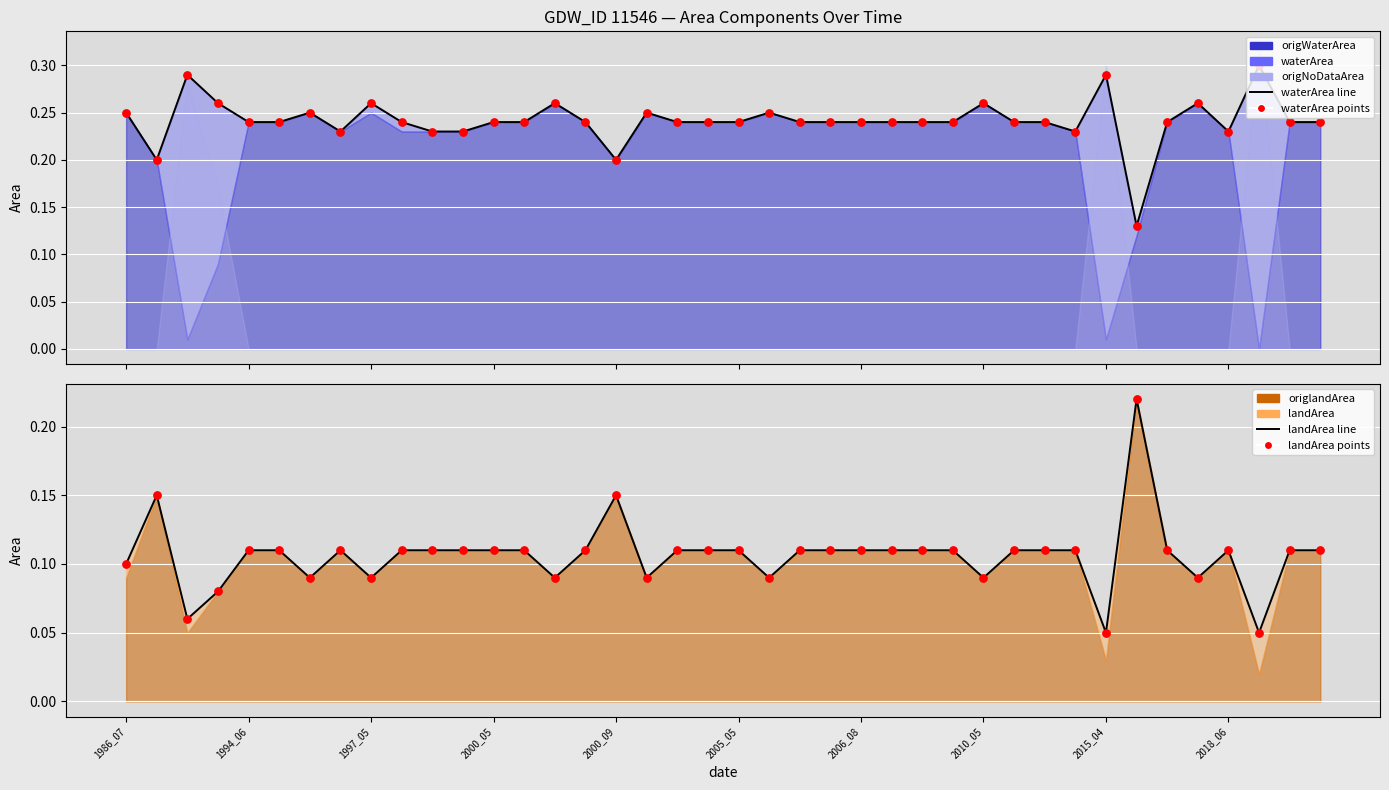

At which category is the sum across all series the highest?

1986_07